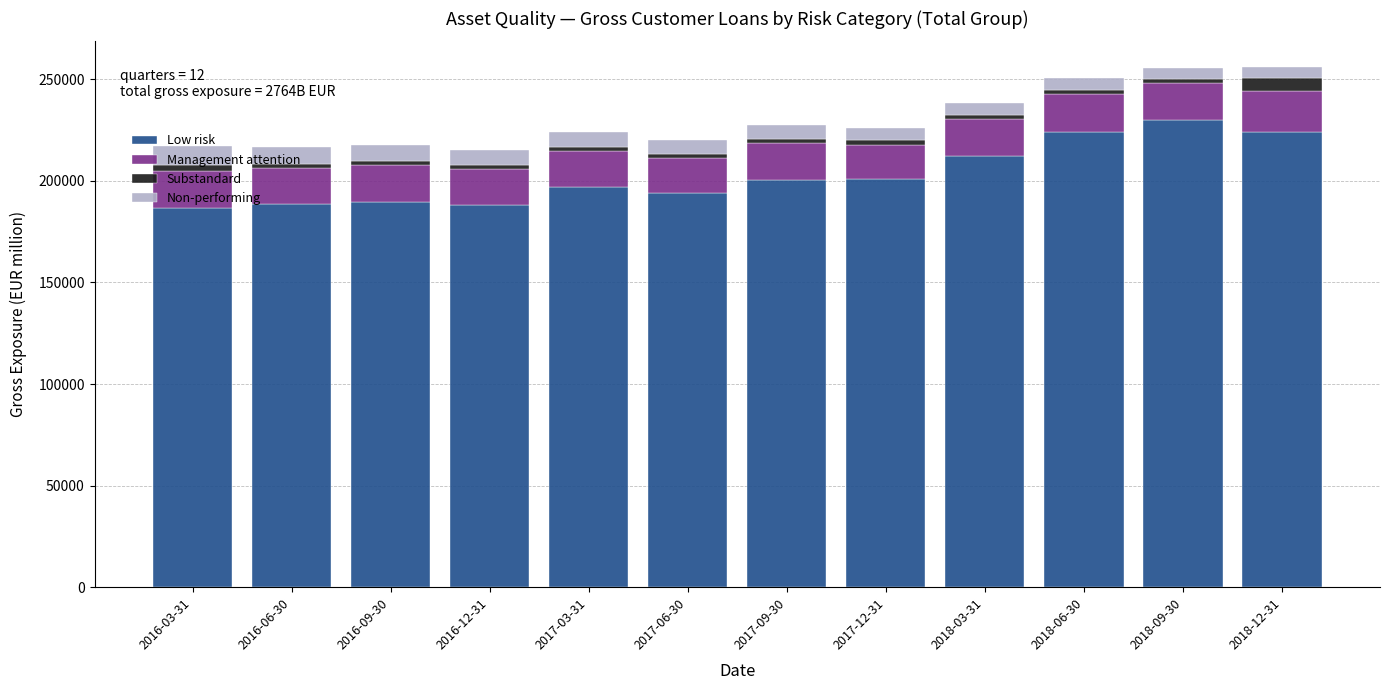

At which label is Low risk closest to 208271?

2018-03-31